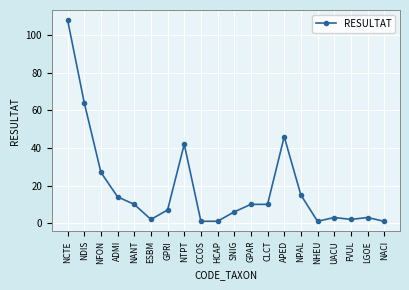

What is the label of the 10th point from the left?

HCAP